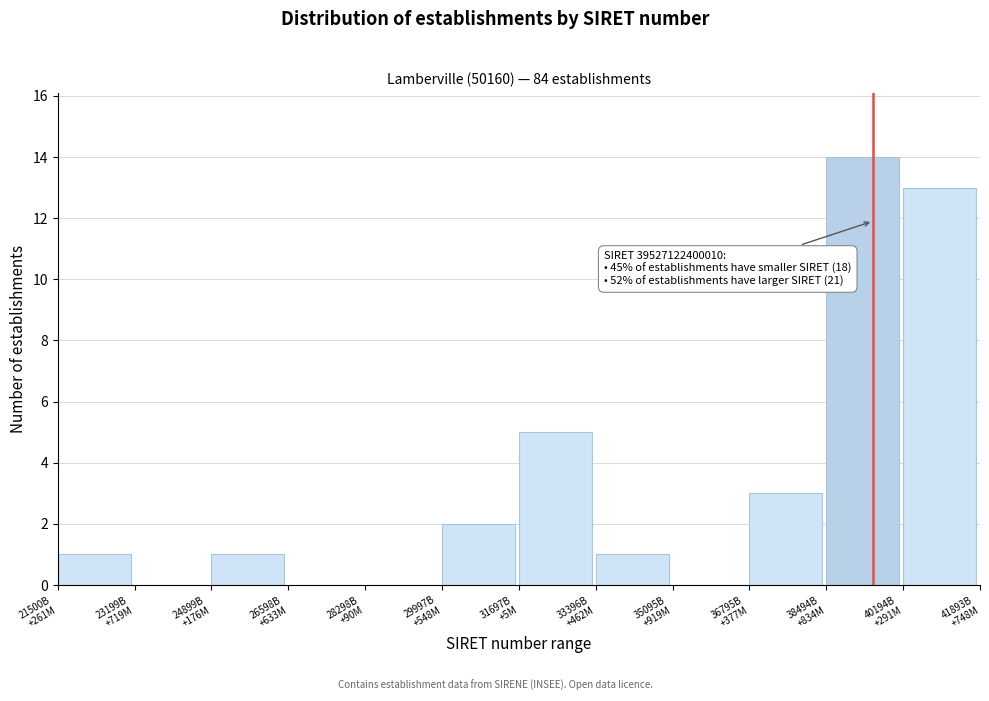

What is the maximum value shown in the chart?

14